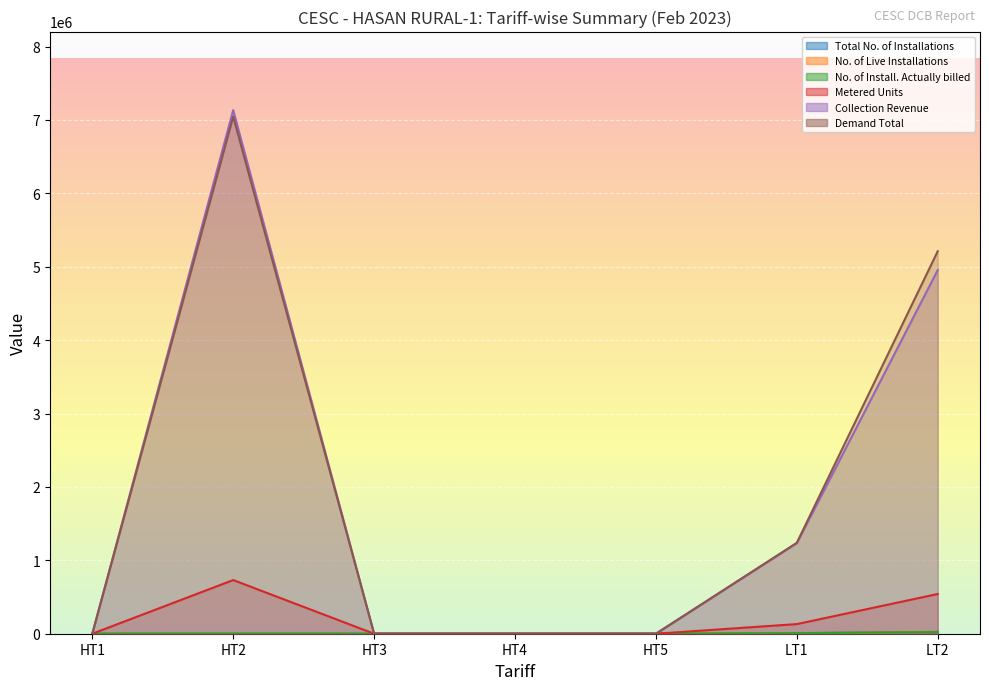

How many positive values does the Demand Total series have?

3